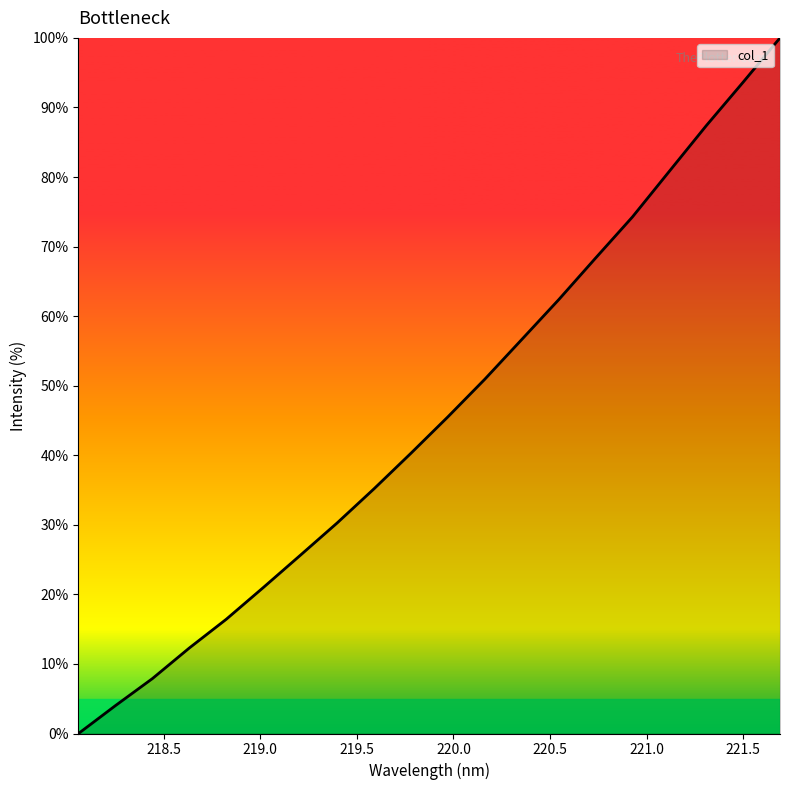

How many lines are shown in the chart?

1